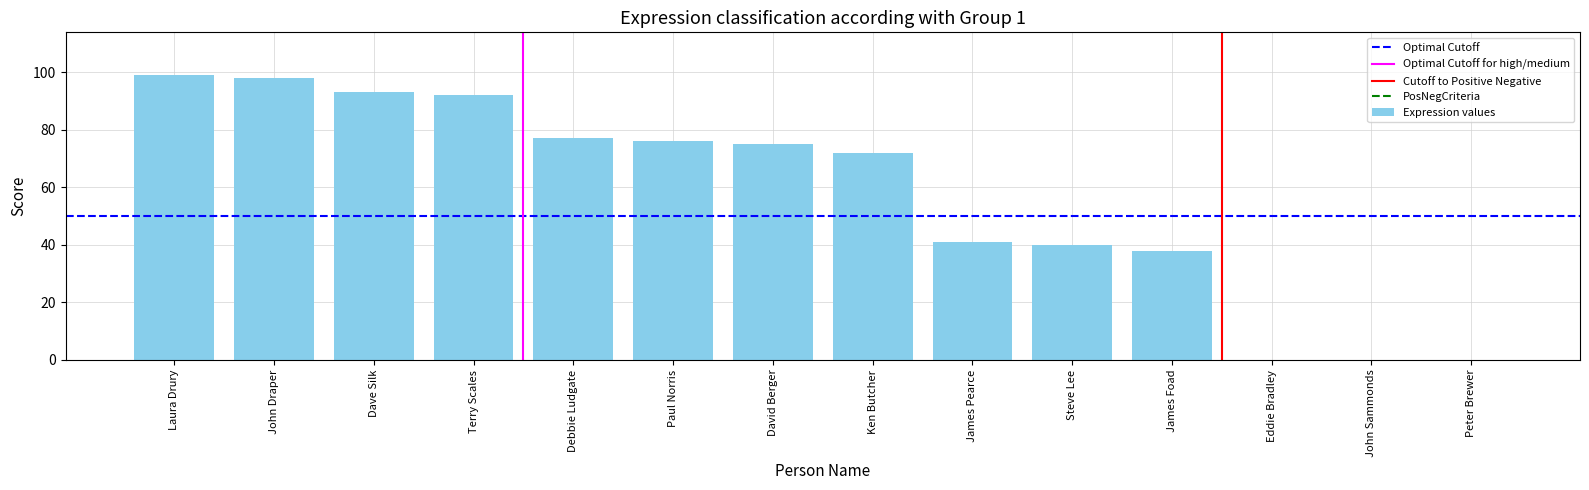

How many categories are shown in the chart?

14